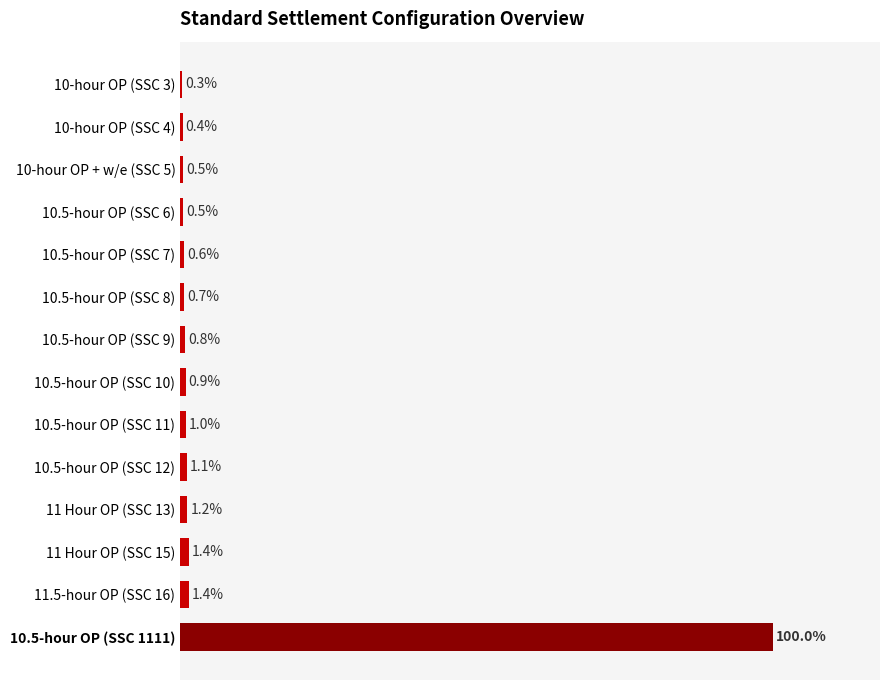

Which category has the highest value across all series?

10.5-hour OP (SSC 1111)